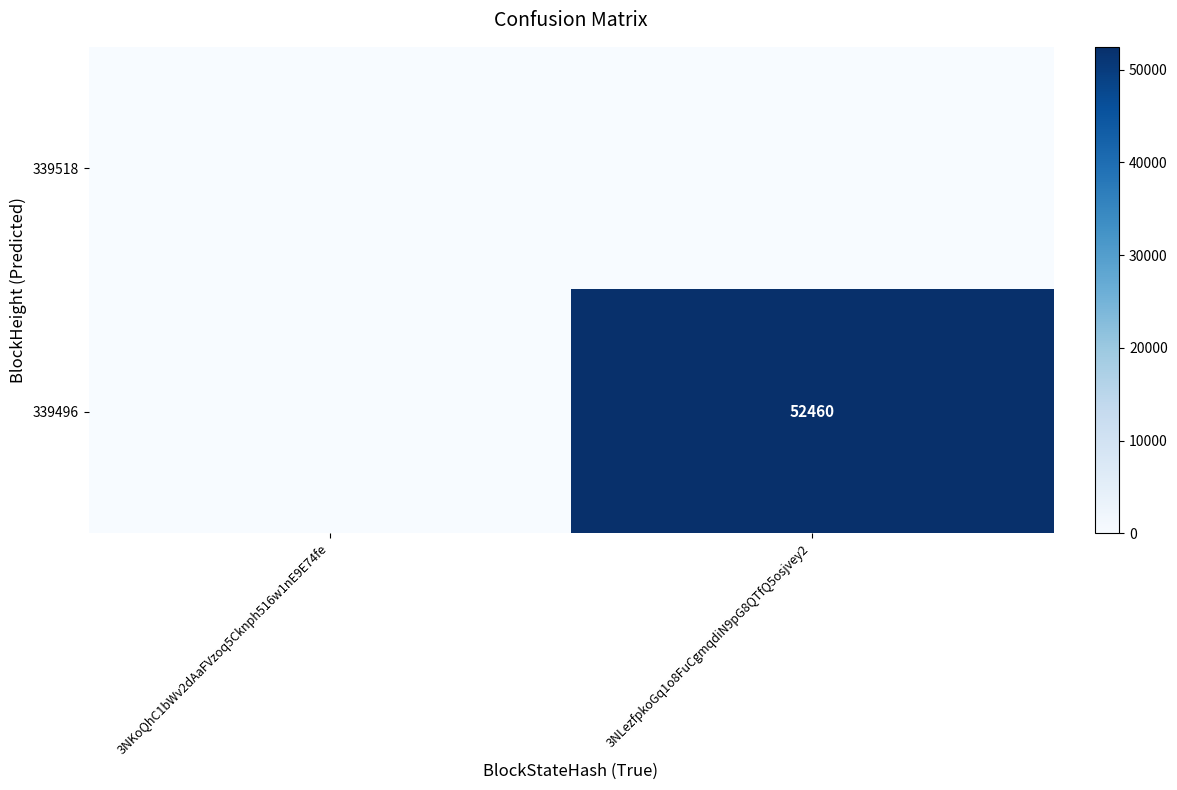

Which label corresponds to the largest value in the chart?

3NLezfpkoGq1o8FuCgmqdiN9pG8QTfQ5osjvey2